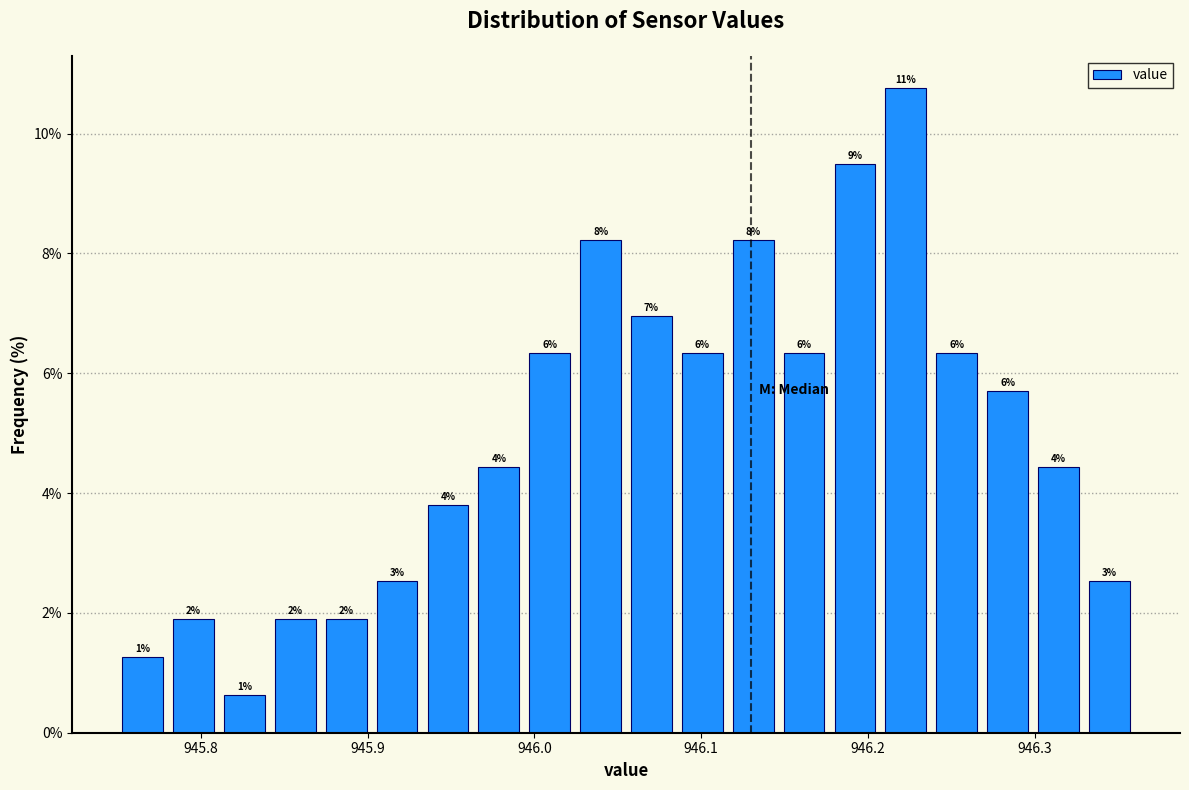

Around what value on the x-axis is the tallest bar? Give the approximate position of its centre, as read against the axis.

946.22